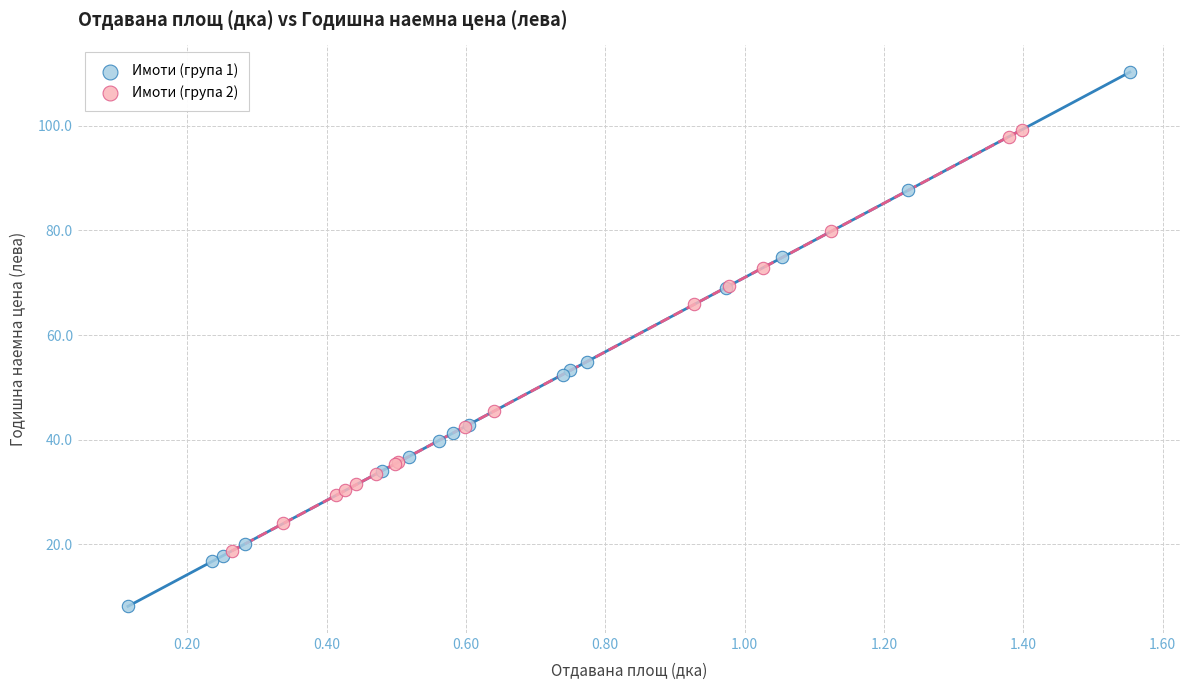

Which series contains the highest Y value?

Имоти (група 1)